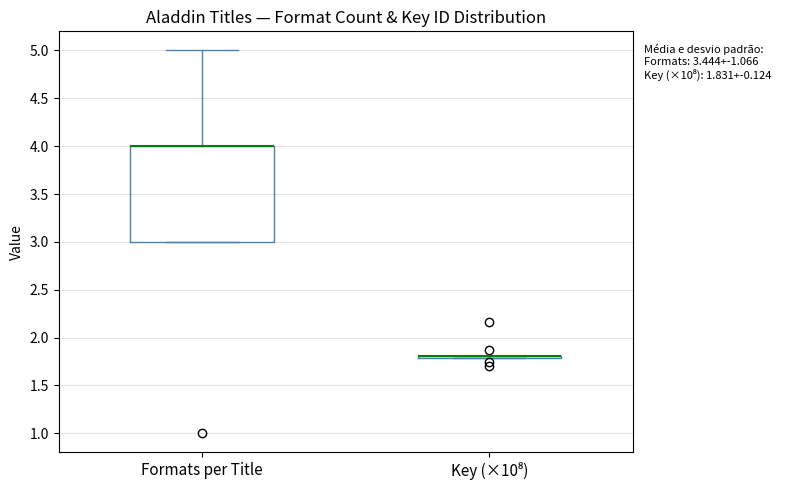

Comparing the boxes themselves (not the whiskers), which one is the tallest?

Formats per Title